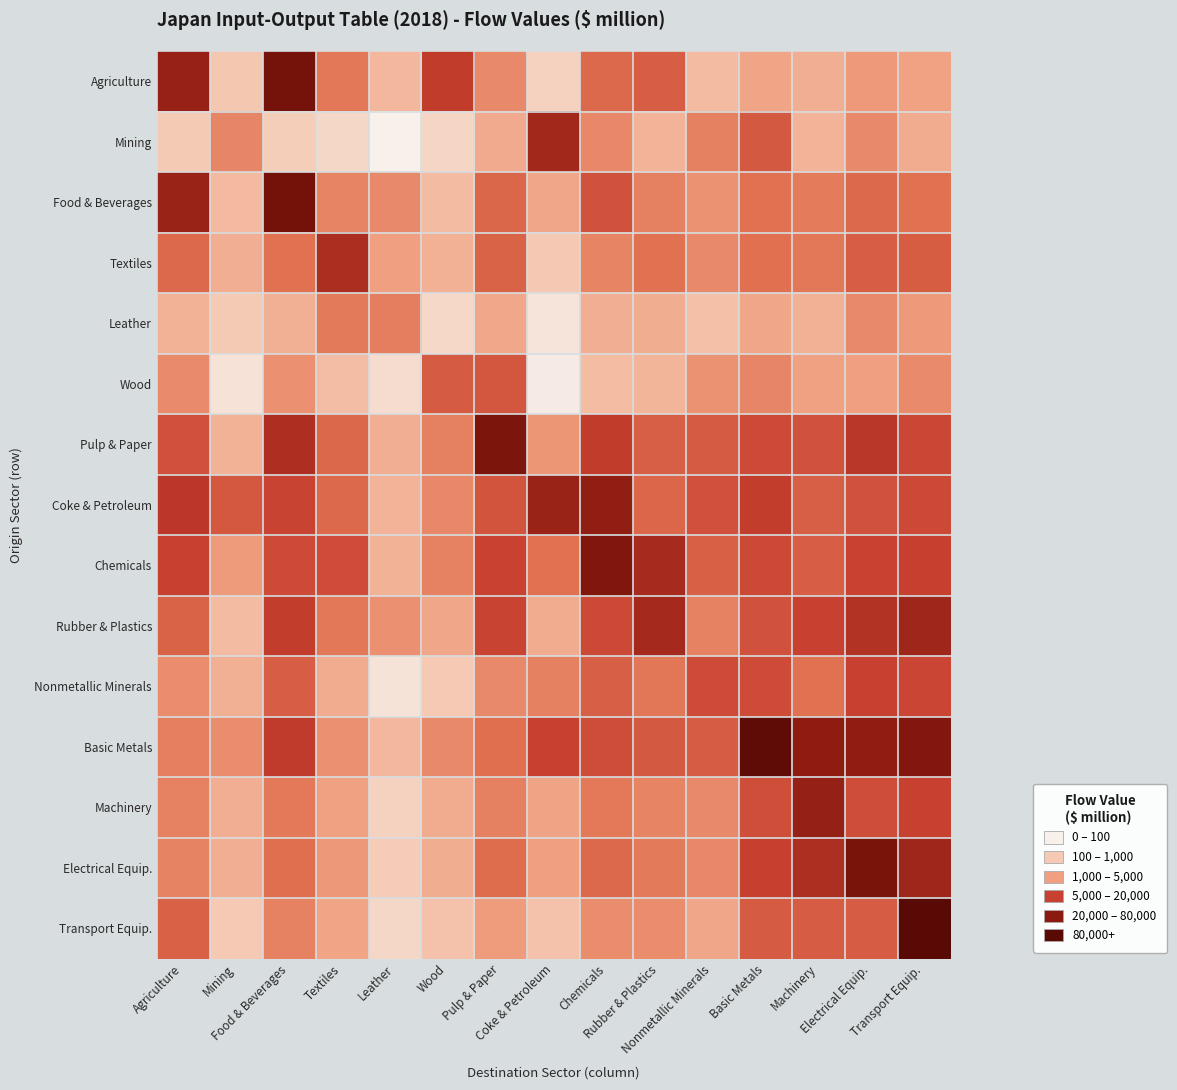

Reading right to left, transcribe all the data shown in this chart.

Agriculture: Transport Equip.=4.0	Electrical Equip.=4.4	Machinery=3.5	Basic Metals=3.8	Nonmetallic Minerals=2.8	Rubber & Plastics=6.9	Chemicals=6.4	Coke & Petroleum=1.7	Pulp & Paper=5.0	Wood=8.4	Leather=3.0	Textiles=5.8	Food & Beverages=11.1	Mining=2.2	Agriculture=9.8
Mining: Transport Equip.=3.6	Electrical Equip.=5.1	Machinery=3.2	Basic Metals=7.1	Nonmetallic Minerals=5.5	Rubber & Plastics=3.2	Chemicals=5.1	Coke & Petroleum=9.4	Pulp & Paper=3.6	Wood=1.5	Leather=0.1	Textiles=1.4	Food & Beverages=1.9	Mining=5.3	Agriculture=2.1
Food & Beverages: Transport Equip.=6.0	Electrical Equip.=6.4	Machinery=5.6	Basic Metals=6.1	Nonmetallic Minerals=4.7	Rubber & Plastics=5.5	Chemicals=7.4	Coke & Petroleum=3.8	Pulp & Paper=6.5	Wood=2.8	Leather=5.1	Textiles=5.3	Food & Beverages=11.1	Mining=2.9	Agriculture=9.7
Textiles: Transport Equip.=7.0	Electrical Equip.=6.9	Machinery=5.8	Basic Metals=6.1	Nonmetallic Minerals=5.0	Rubber & Plastics=6.0	Chemicals=5.3	Coke & Petroleum=2.1	Pulp & Paper=6.7	Wood=3.3	Leather=4.2	Textiles=9.2	Food & Beverages=6.1	Mining=3.5	Agriculture=6.4
Leather: Transport Equip.=4.4	Electrical Equip.=5.0	Machinery=3.3	Basic Metals=3.8	Nonmetallic Minerals=2.5	Rubber & Plastics=3.5	Chemicals=3.4	Coke & Petroleum=0.7	Pulp & Paper=3.7	Wood=1.4	Leather=5.6	Textiles=5.7	Food & Beverages=3.4	Mining=2.1	Agriculture=3.3
Wood: Transport Equip.=5.0	Electrical Equip.=4.1	Machinery=4.1	Basic Metals=5.3	Nonmetallic Minerals=4.7	Rubber & Plastics=3.1	Chemicals=2.7	Coke & Petroleum=0.4	Pulp & Paper=7.2	Wood=7.1	Leather=1.1	Textiles=2.7	Food & Beverages=4.8	Mining=0.8	Agriculture=5.0
Pulp & Paper: Transport Equip.=7.9	Electrical Equip.=8.7	Machinery=7.4	Basic Metals=7.8	Nonmetallic Minerals=7.0	Rubber & Plastics=6.9	Chemicals=8.4	Coke & Petroleum=4.5	Pulp & Paper=10.8	Wood=5.5	Leather=3.4	Textiles=6.5	Food & Beverages=9.0	Mining=3.2	Agriculture=7.5
Coke & Petroleum: Transport Equip.=7.8	Electrical Equip.=7.4	Machinery=6.9	Basic Metals=8.3	Nonmetallic Minerals=7.5	Rubber & Plastics=6.6	Chemicals=10.0	Coke & Petroleum=9.7	Pulp & Paper=7.4	Wood=5.2	Leather=3.2	Textiles=6.4	Food & Beverages=8.1	Mining=7.2	Agriculture=8.6
Chemicals: Transport Equip.=8.3	Electrical Equip.=8.1	Machinery=6.9	Basic Metals=7.8	Nonmetallic Minerals=6.8	Rubber & Plastics=9.3	Chemicals=10.6	Coke & Petroleum=6.1	Pulp & Paper=8.1	Wood=5.4	Leather=3.2	Textiles=7.7	Food & Beverages=7.8	Mining=4.4	Agriculture=8.2
Rubber & Plastics: Transport Equip.=9.5	Electrical Equip.=8.9	Machinery=8.2	Basic Metals=7.5	Nonmetallic Minerals=5.4	Rubber & Plastics=9.3	Chemicals=7.8	Coke & Petroleum=3.6	Pulp & Paper=8.0	Wood=3.8	Leather=4.8	Textiles=5.8	Food & Beverages=8.3	Mining=2.8	Agriculture=6.7
Nonmetallic Minerals: Transport Equip.=8.0	Electrical Equip.=8.2	Machinery=6.1	Basic Metals=7.7	Nonmetallic Minerals=7.7	Rubber & Plastics=5.9	Chemicals=6.9	Coke & Petroleum=5.5	Pulp & Paper=5.1	Wood=2.1	Leather=0.8	Textiles=3.6	Food & Beverages=6.9	Mining=3.4	Agriculture=4.9
Basic Metals: Transport Equip.=10.5	Electrical Equip.=10.0	Machinery=10.1	Basic Metals=12.0	Nonmetallic Minerals=7.0	Rubber & Plastics=7.1	Chemicals=7.6	Coke & Petroleum=8.1	Pulp & Paper=6.2	Wood=5.1	Leather=3.0	Textiles=4.8	Food & Beverages=8.4	Mining=4.9	Agriculture=5.5
Machinery: Transport Equip.=8.2	Electrical Equip.=7.6	Machinery=9.9	Basic Metals=7.6	Nonmetallic Minerals=5.1	Rubber & Plastics=5.3	Chemicals=5.8	Coke & Petroleum=3.9	Pulp & Paper=5.5	Wood=3.5	Leather=1.7	Textiles=4.1	Food & Beverages=5.8	Mining=3.5	Agriculture=5.4
Electrical Equip.: Transport Equip.=9.5	Electrical Equip.=10.9	Machinery=9.1	Basic Metals=8.3	Nonmetallic Minerals=5.1	Rubber & Plastics=5.7	Chemicals=6.5	Coke & Petroleum=4.1	Pulp & Paper=6.3	Wood=3.5	Leather=2.0	Textiles=4.5	Food & Beverages=6.2	Mining=3.4	Agriculture=5.3
Transport Equip.: Transport Equip.=12.3	Electrical Equip.=7.0	Machinery=7.0	Basic Metals=7.1	Nonmetallic Minerals=3.8	Rubber & Plastics=4.9	Chemicals=4.9	Coke & Petroleum=2.5	Pulp & Paper=4.3	Wood=2.5	Leather=1.4	Textiles=3.9	Food & Beverages=5.4	Mining=2.1	Agriculture=6.8